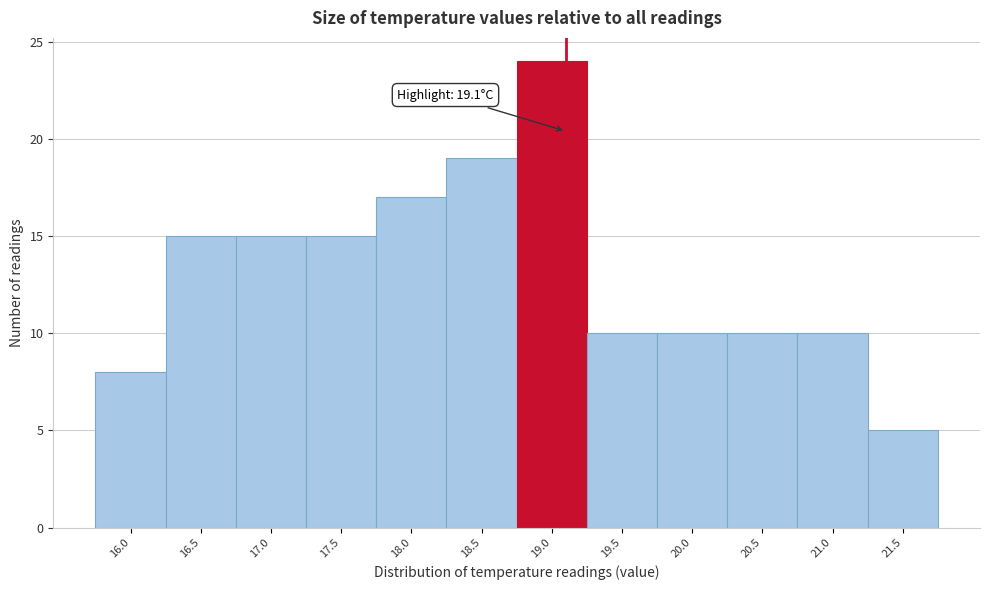

Which range on the x-axis has the tallest bar?

18.75 to 19.25